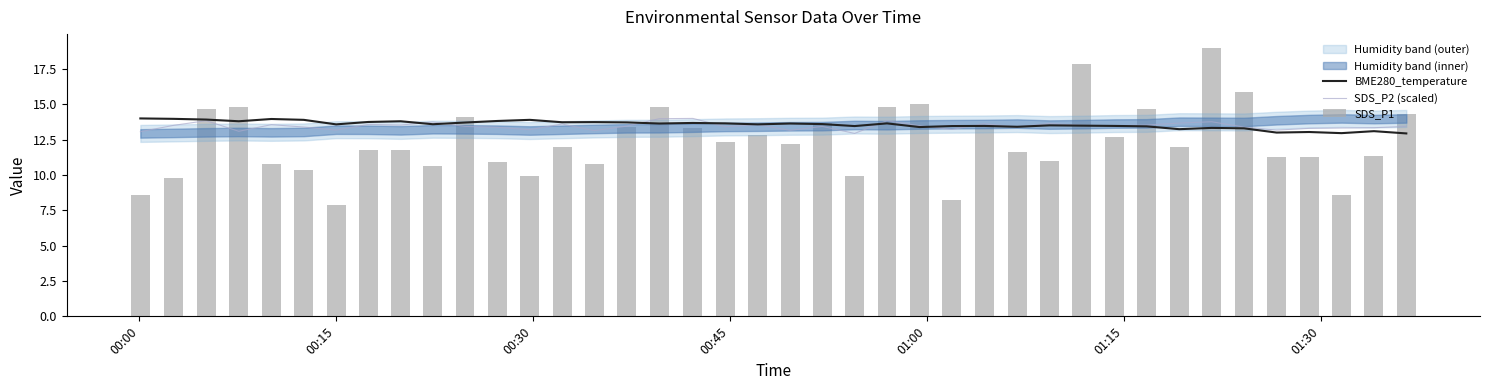

What position from the right is 00:00?

40